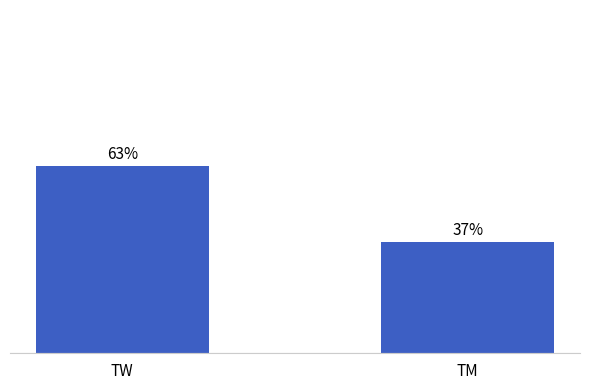

Which label corresponds to the largest value in the chart?

TW